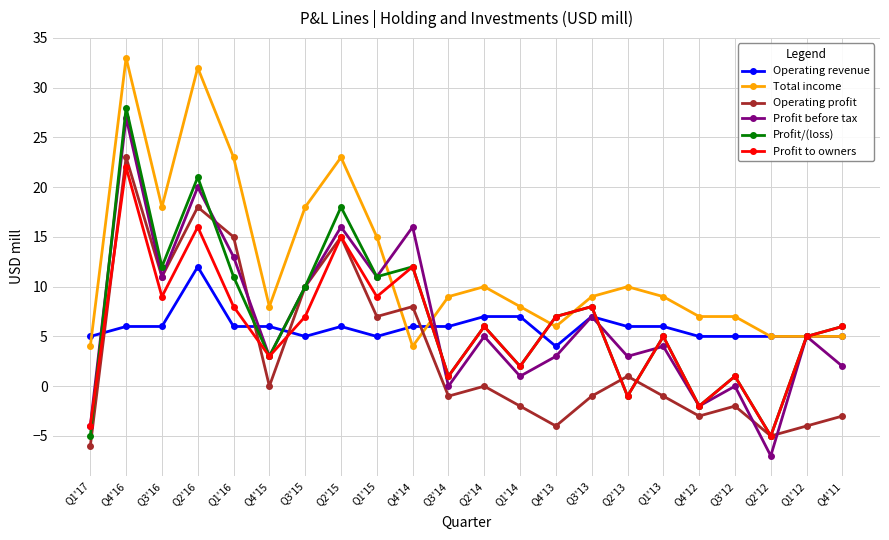

What position from the left is Q4'13?

14